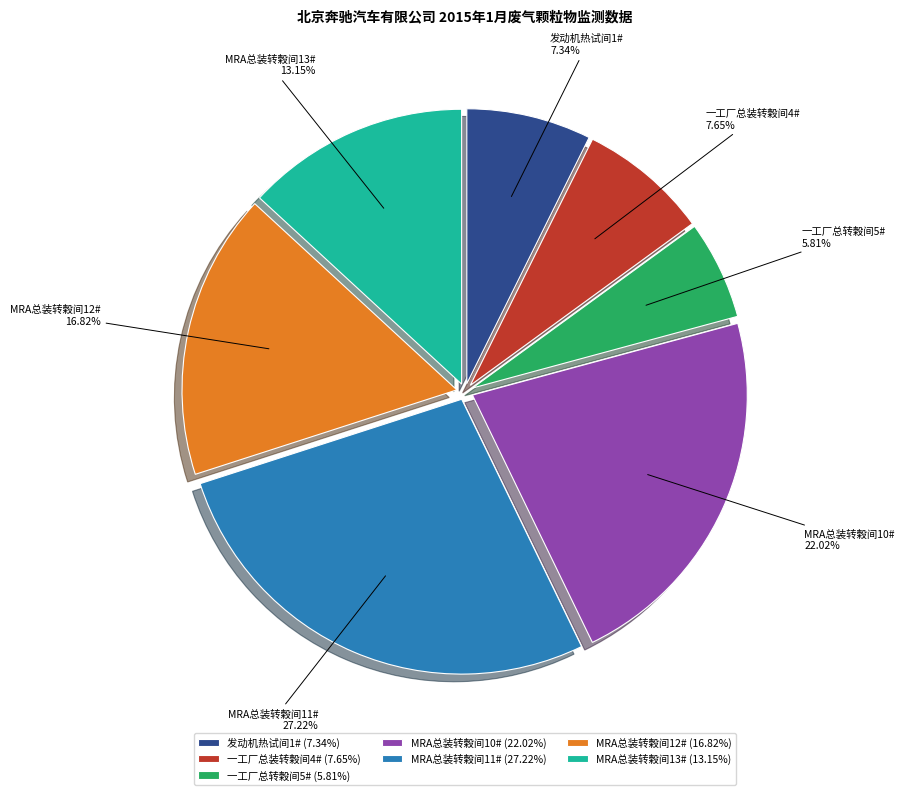

Which category has the biggest portion of the pie?

MRA总装转榖间11#